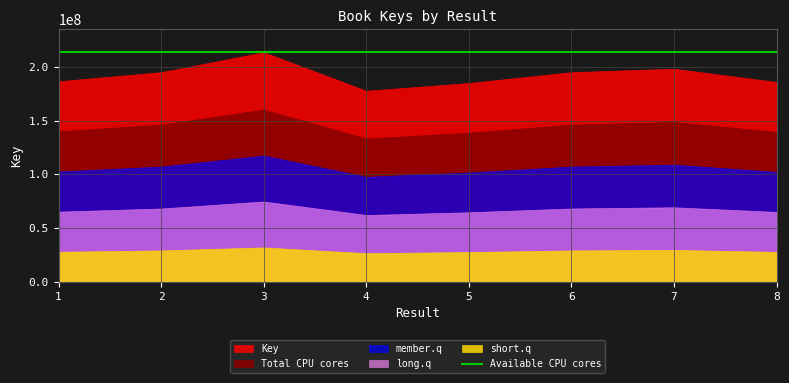

Is it true that the value at 3 is 213614881?

True